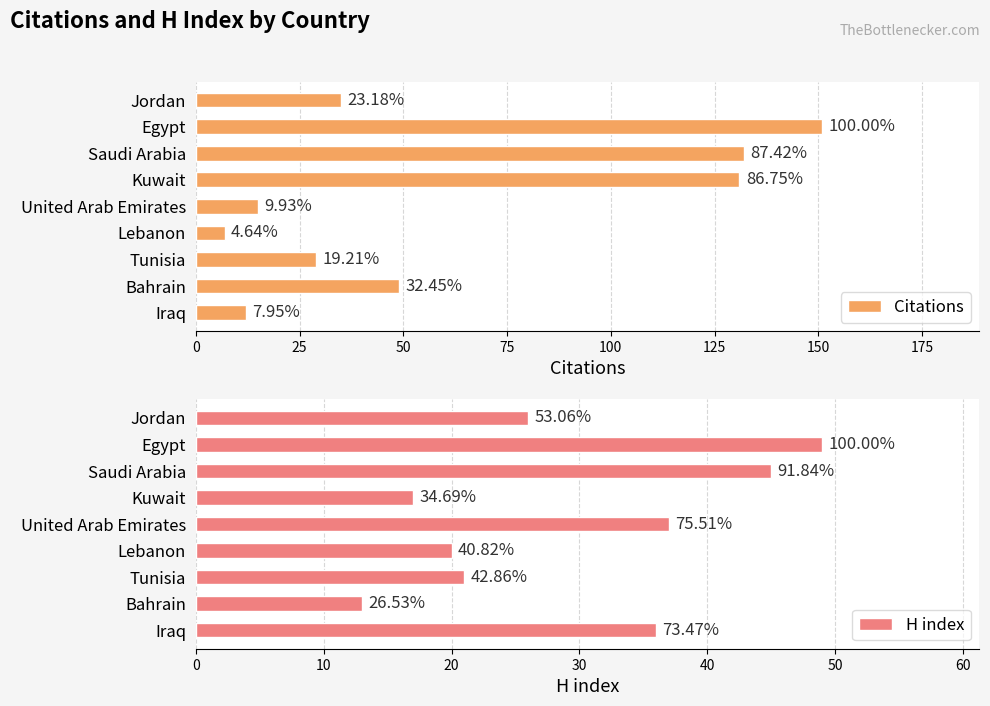

What is the difference between the maximum and minimum values in the Citations series?

144